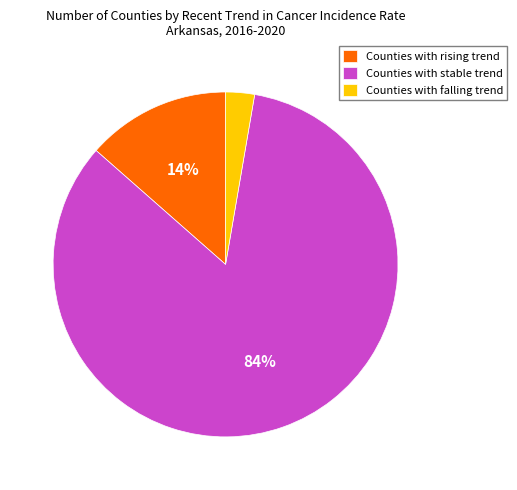

How many segments does this pie chart have?

3